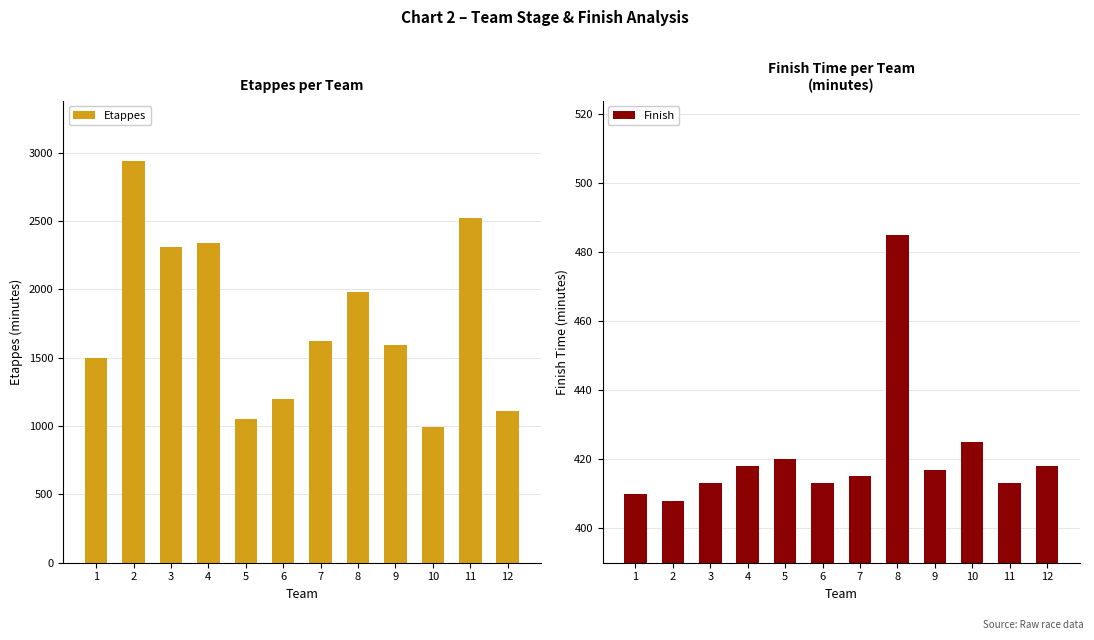

Between 7 and 6, which is larger?

7